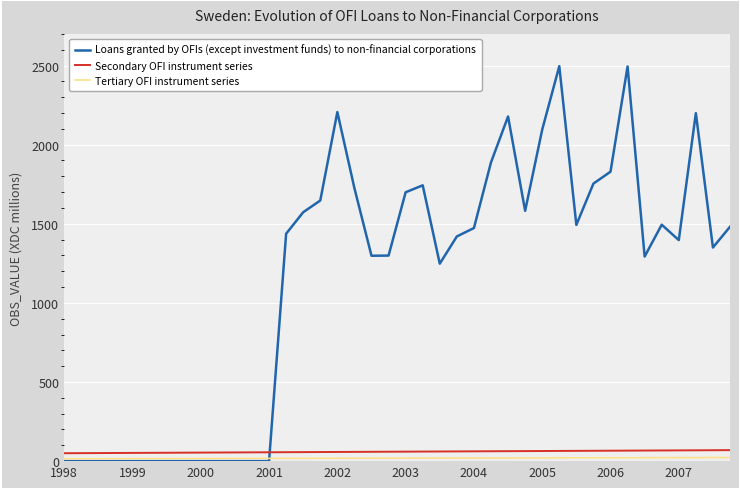

How many lines are shown in the chart?

3